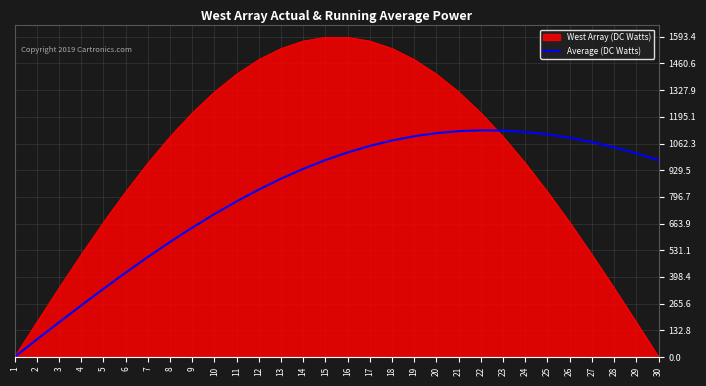

List the series in order of their peak value, lowest first.

Average (DC Watts), West Array (DC Watts)